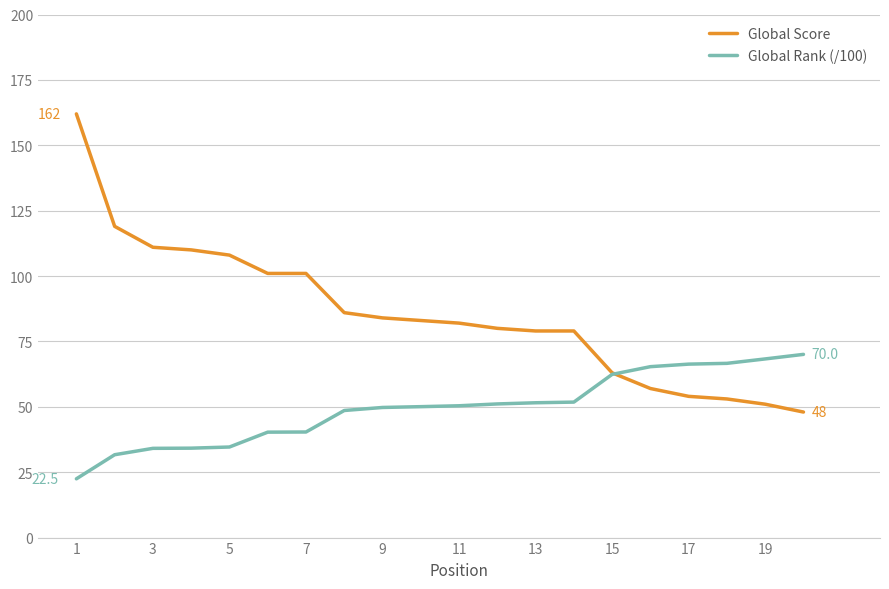

What is the lowest value of the Global Rank (/100) series?

22.5